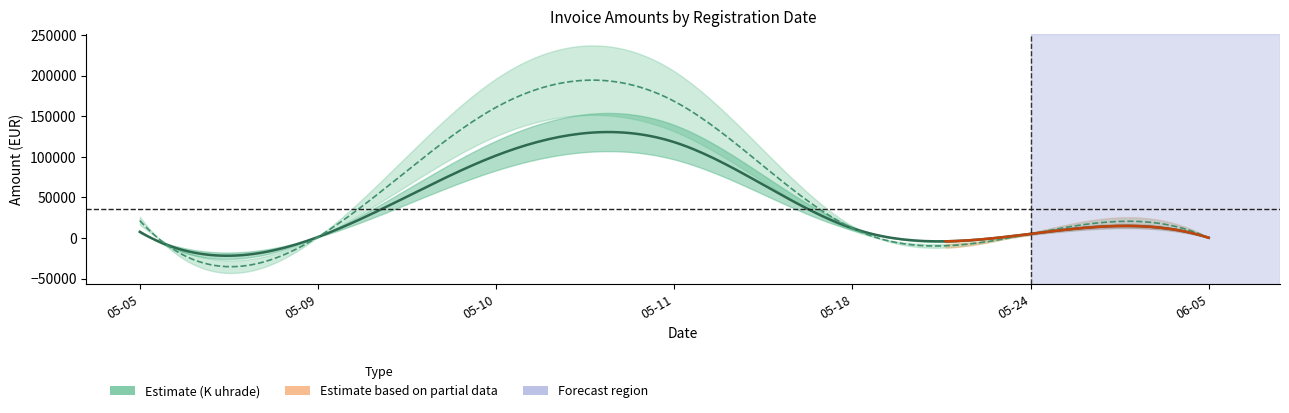

What is the sum of the Suma s DPH values at 2023-05-10 and 2023-05-11?

329737.5